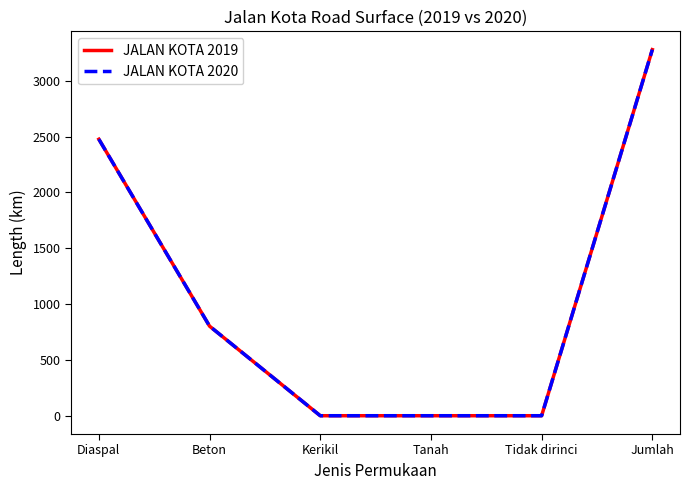

Does the chart display data point markers on the line(s)?

No